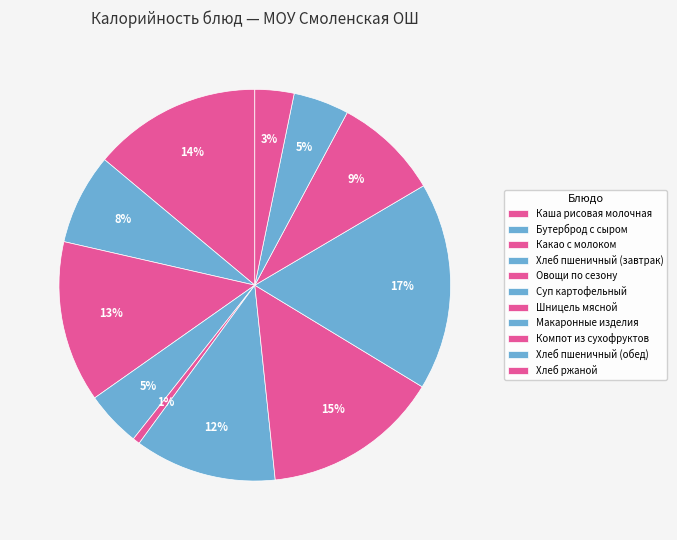

How many slices are in this pie chart?

11